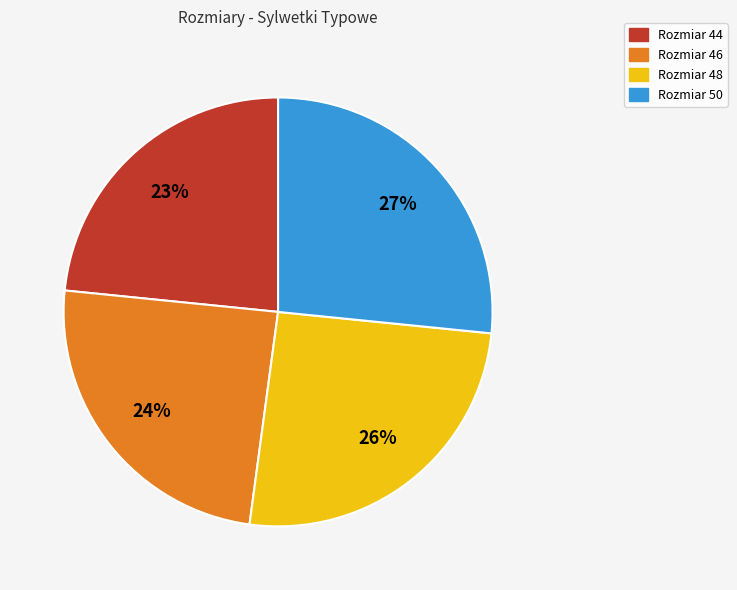

To the nearest percent, what percentage of the pie is Rozmiar 44?

23%